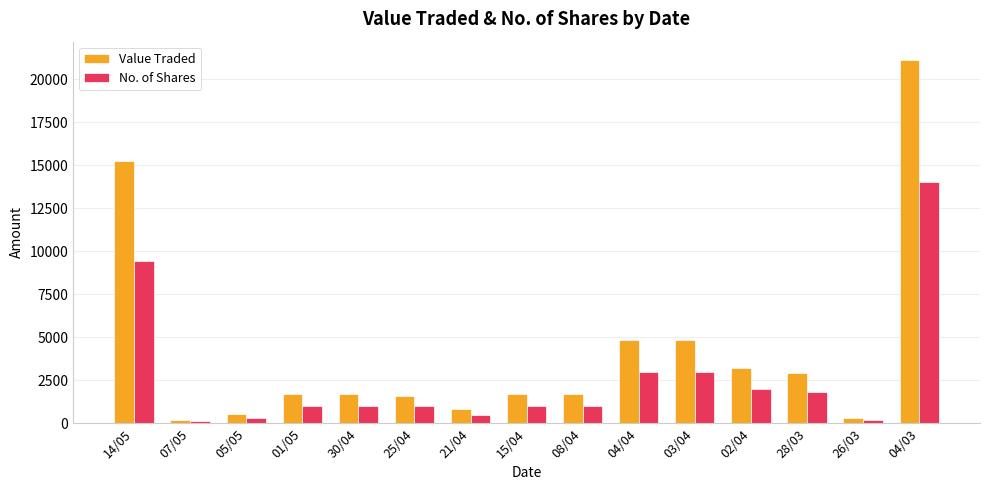

At which category is the sum across all series the highest?

04/03